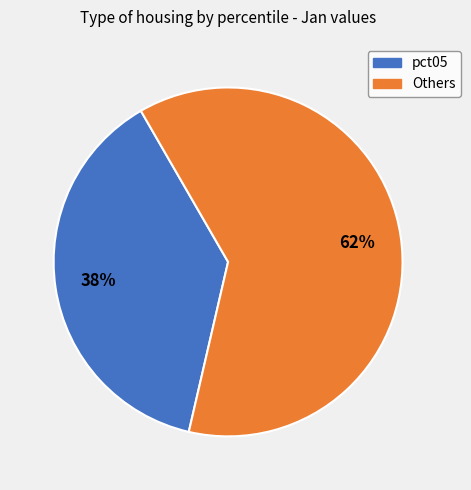

To the nearest percent, what is the difference between the largest and smallest slice percentages?

24%